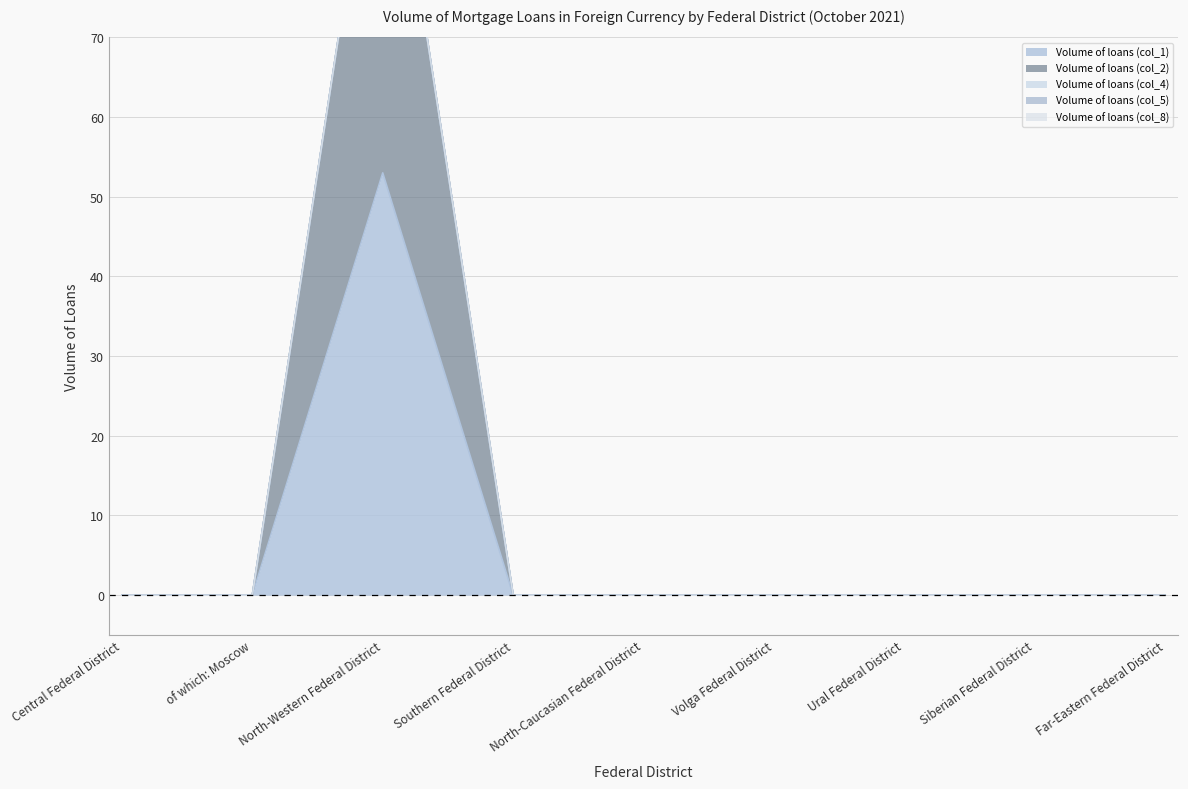

List the series in order of their peak value, highest first.

Volume of loans (col_1), Volume of loans (col_2), Volume of loans (col_4), Volume of loans (col_5), Volume of loans (col_8)